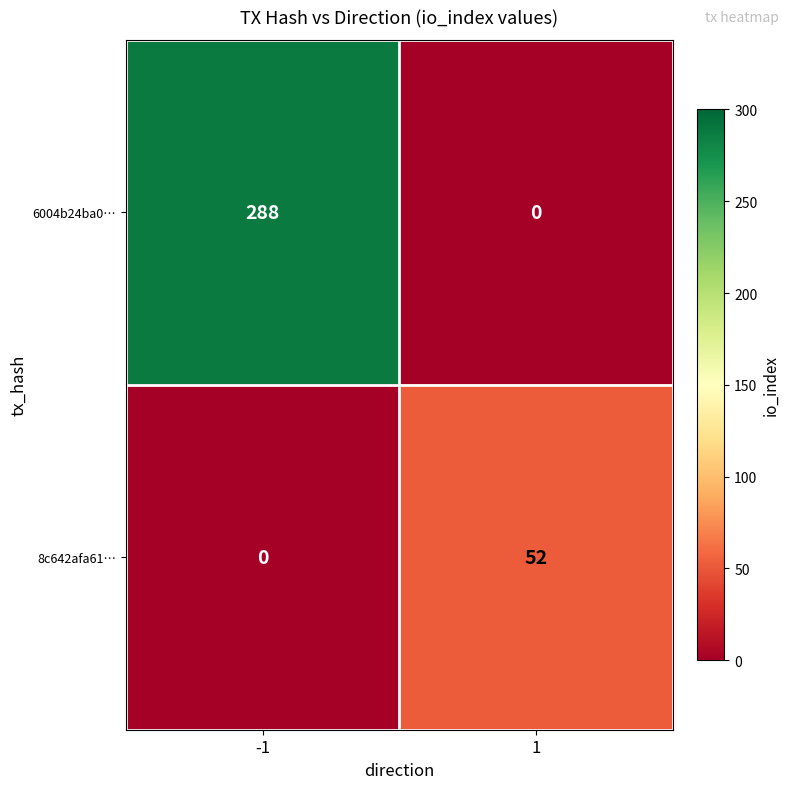

Reading left to right, list all the values displayed in this chart.

6004b24ba0…: -1=288	1=0
8c642afa61…: -1=0	1=52